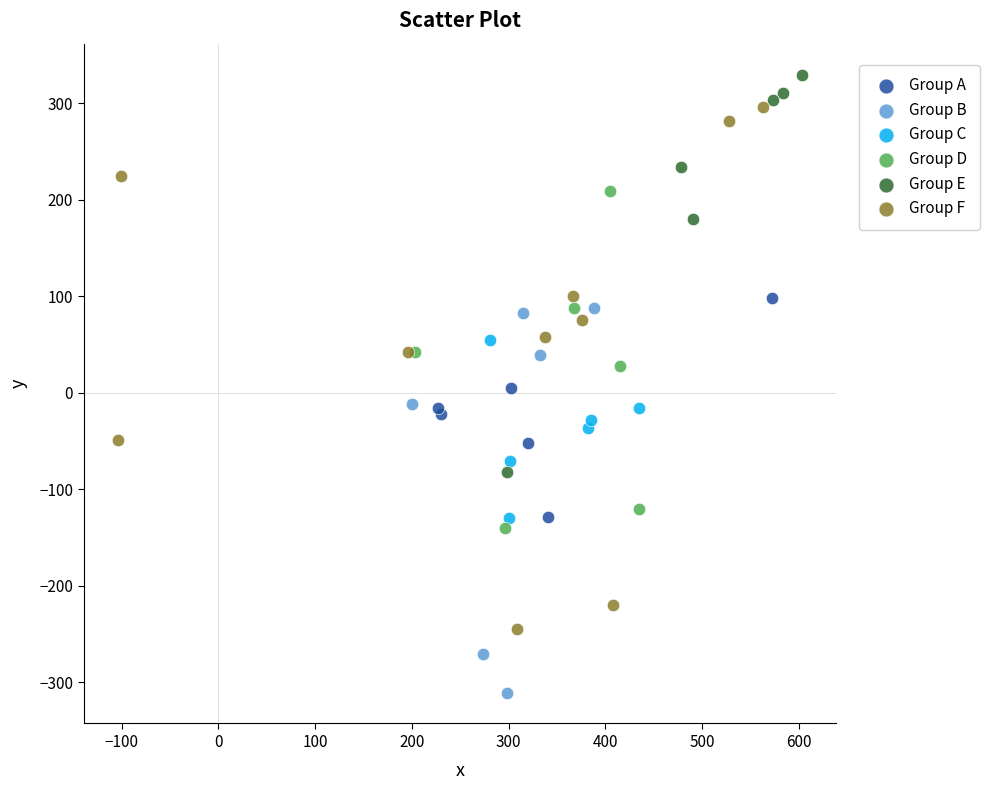

Which series reaches the maximum Y coordinate?

Group E